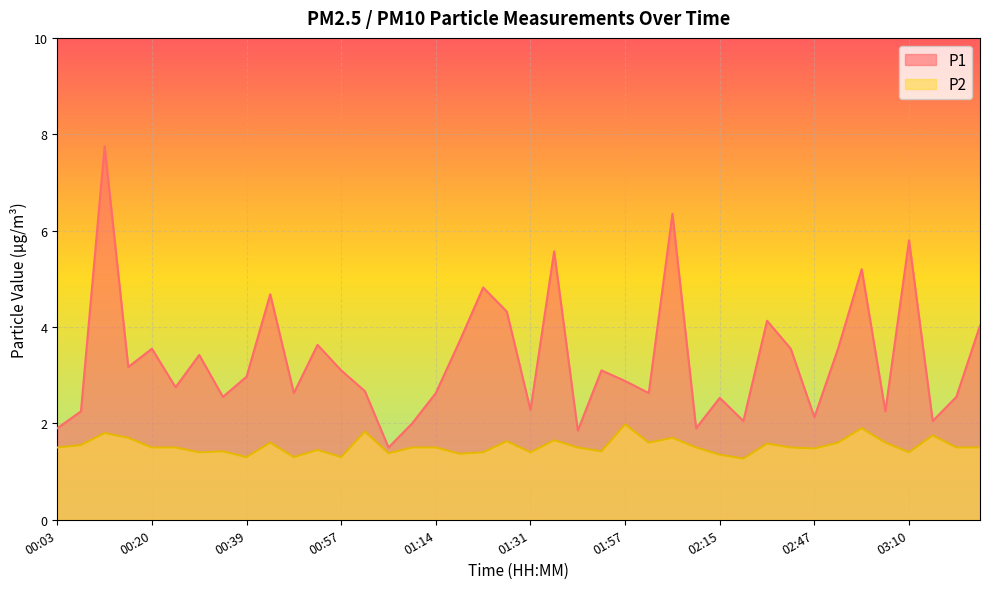

True or false: P2 and P1 intersect in this chart.

False